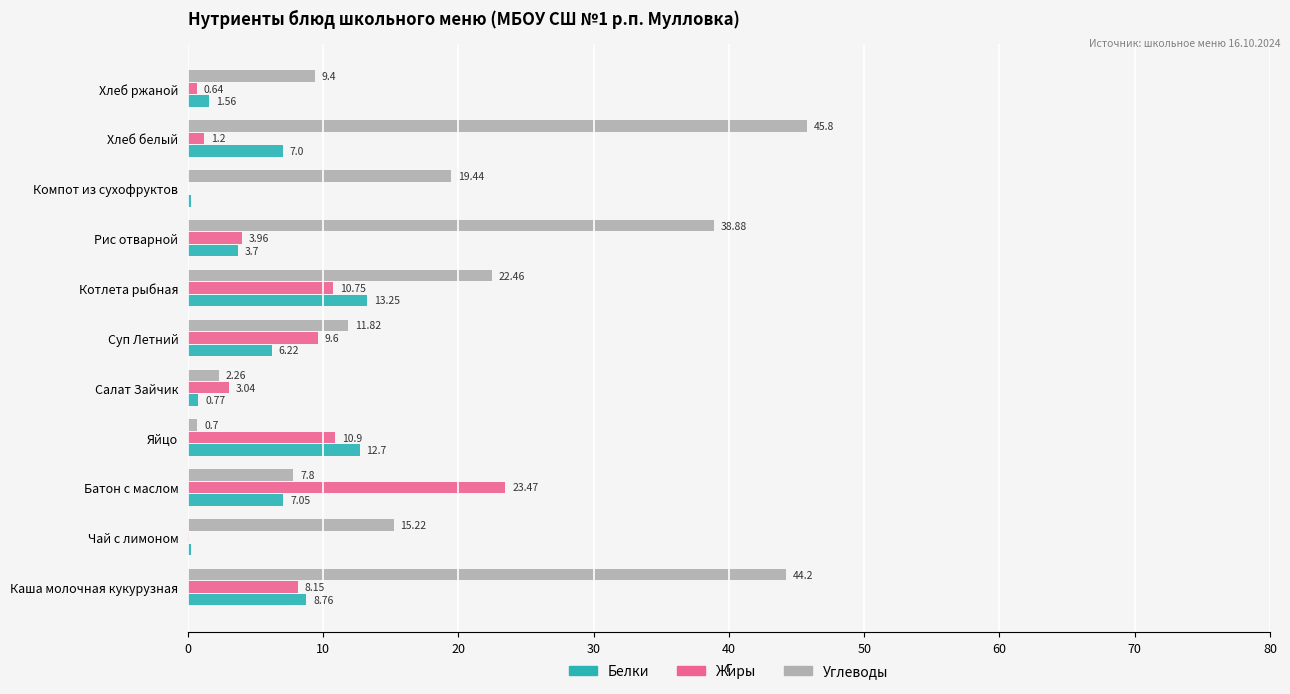

At which category does the chart reach its peak across all series?

Хлеб белый